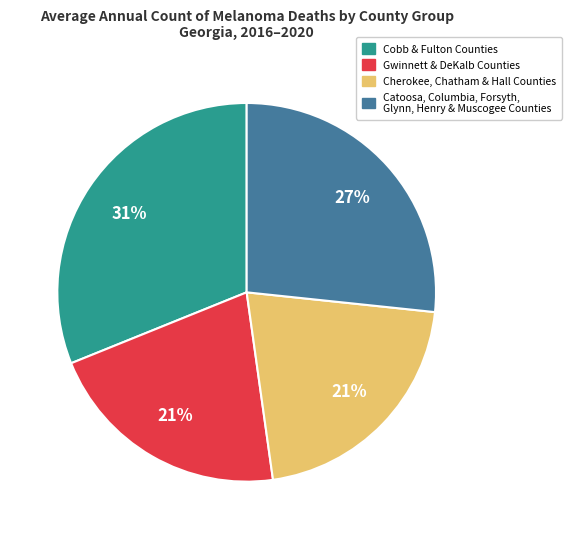

Is there any slice that represents more than half of the pie?

No